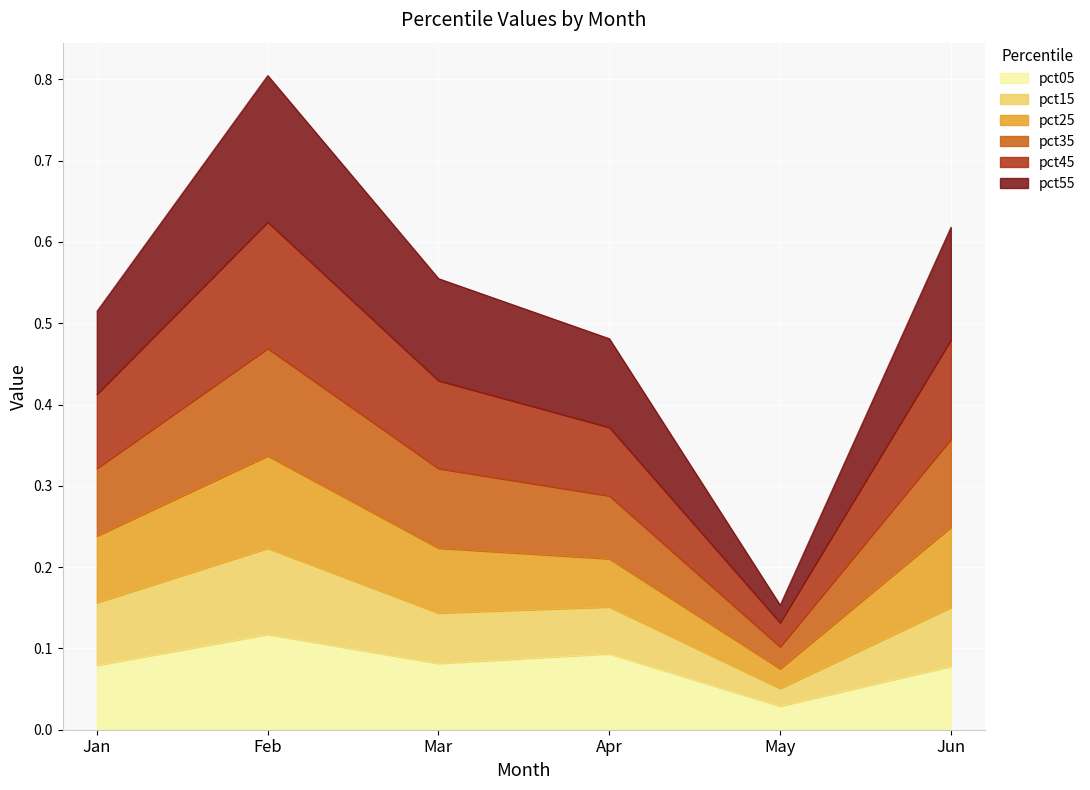

The value of pct55 at Feb is 0.7. True or false?

False